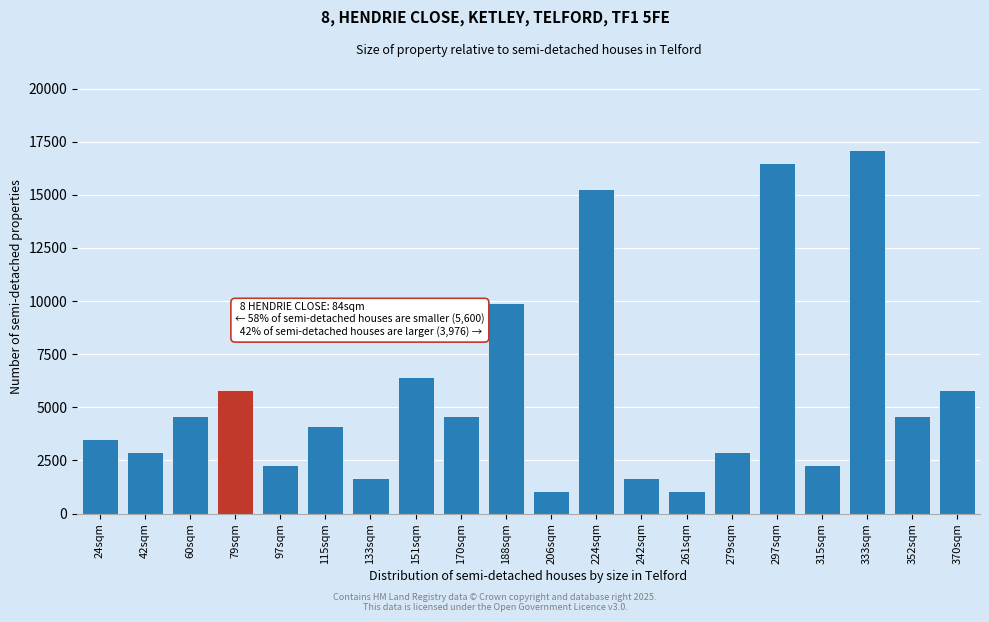

Reading right to left, extract all data points from this chart.

370sqm=5800	352sqm=4580	333sqm=17090	315sqm=2290	297sqm=16480	279sqm=2900	261sqm=1070	242sqm=1680	224sqm=15260	206sqm=1070	188sqm=9920	170sqm=4580	151sqm=6410	133sqm=1680	115sqm=4120	97sqm=2290	79sqm=5800	60sqm=4580	42sqm=2900	24sqm=3510